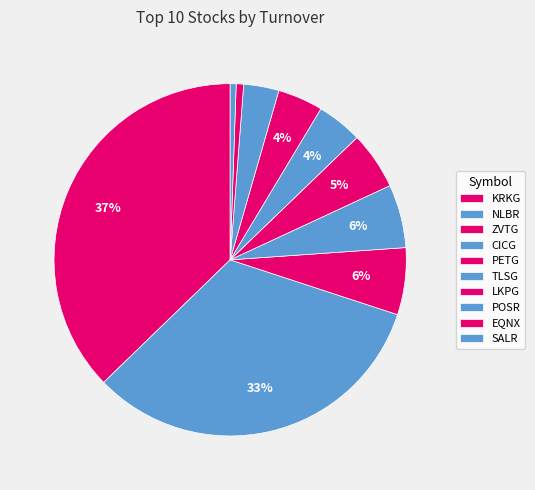

How many slices are in this pie chart?

10